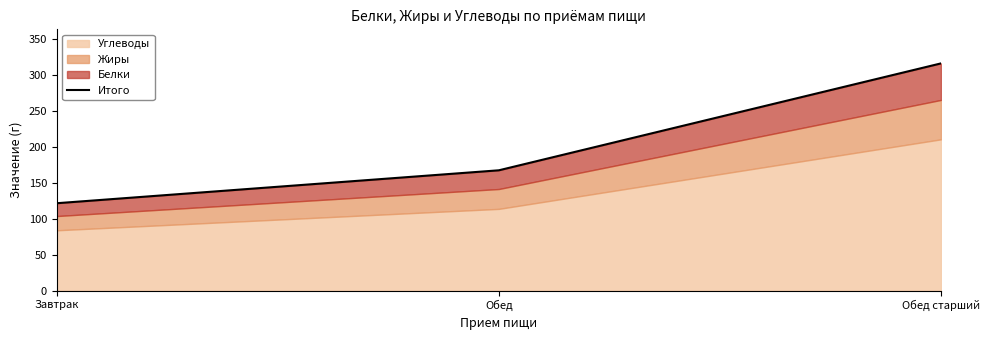

Where is the data nearest to the value 218?

Обед